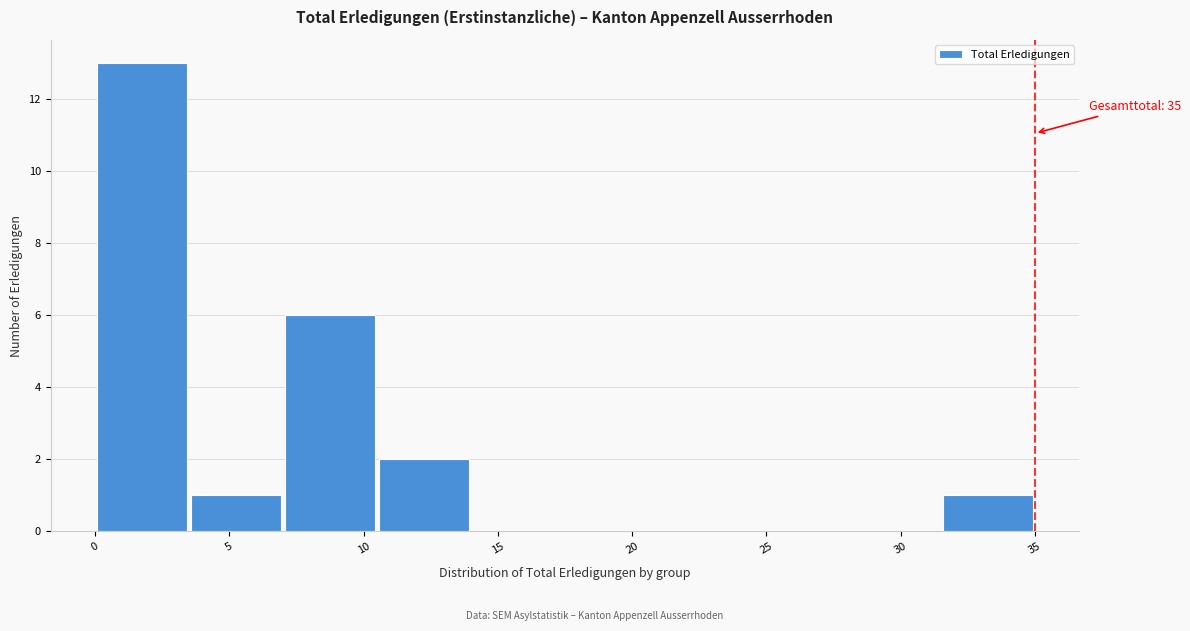

Which range on the x-axis has the tallest bar?

0.0 to 3.5